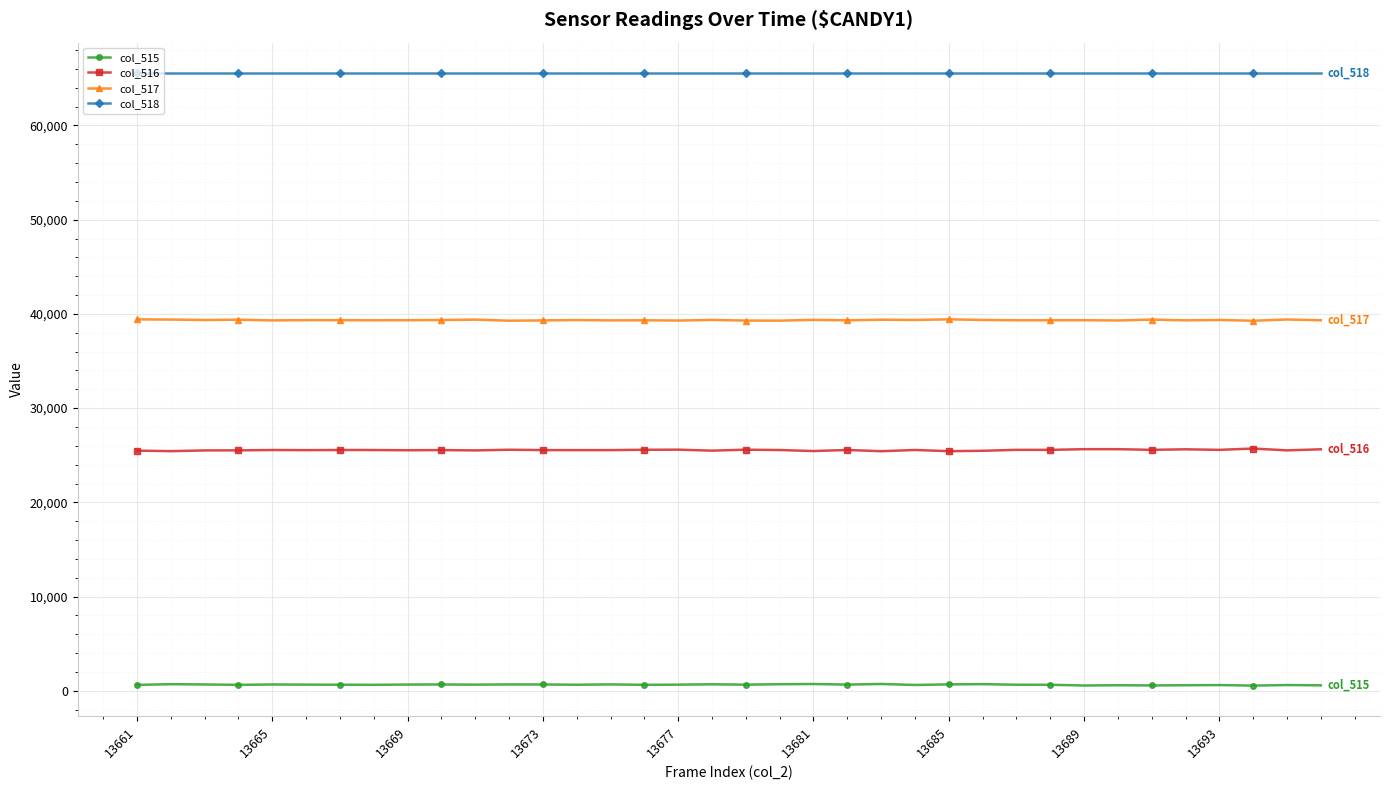

What is the maximum value shown in the chart?

65535